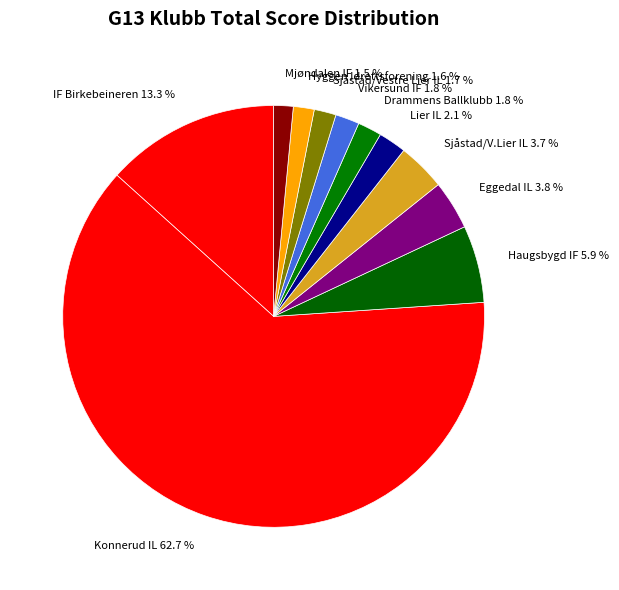

The Hyggen Idrettsforening slice represents 9% of the pie. True or false?

False